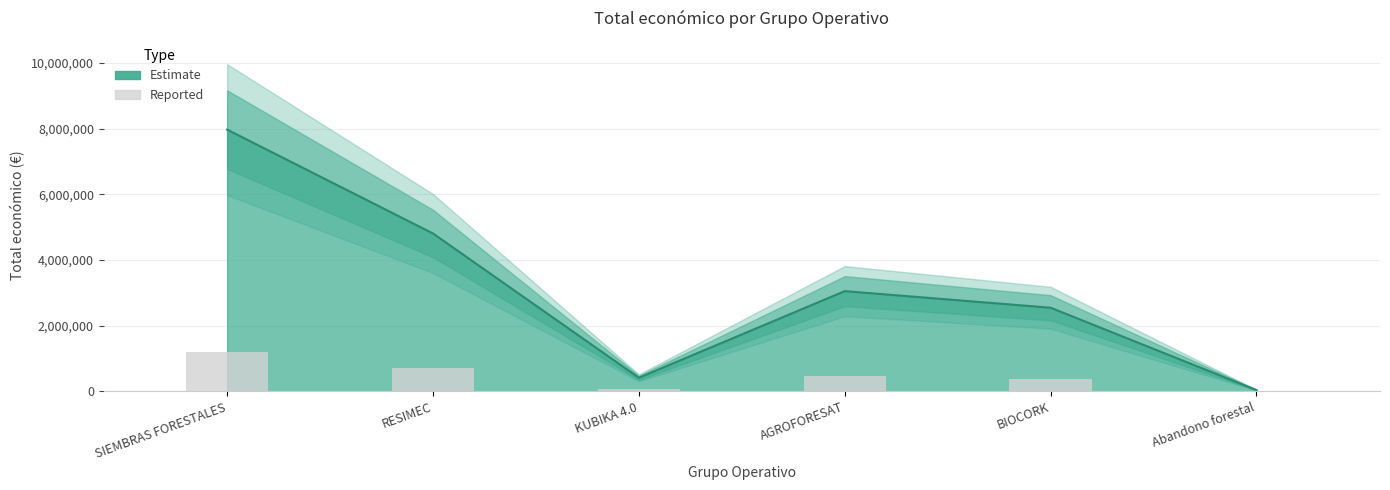

Where is the data nearest to the value 600617?

RESIMEC